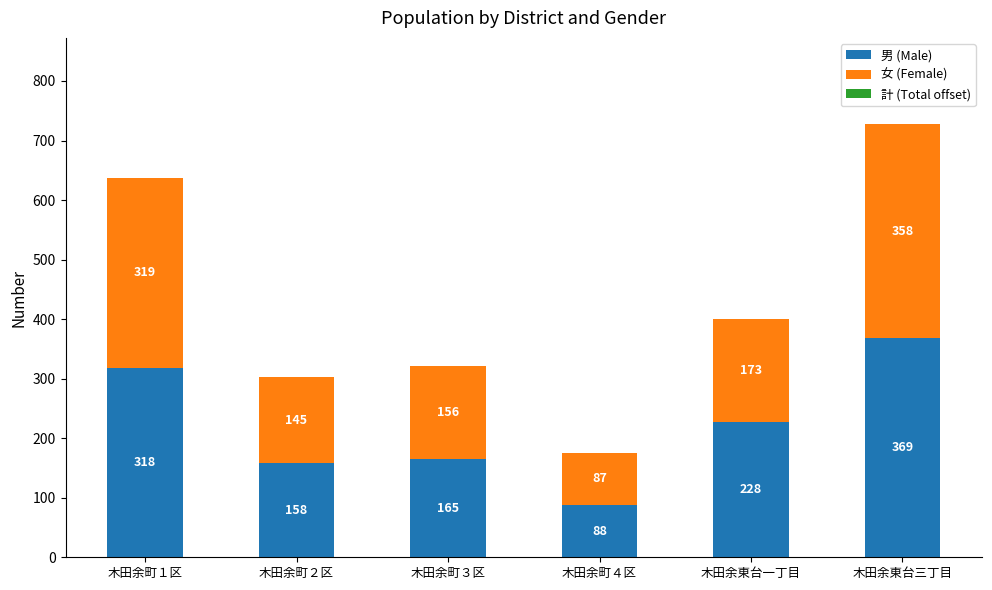

What is the lowest value of the 男 (Male) series?

88